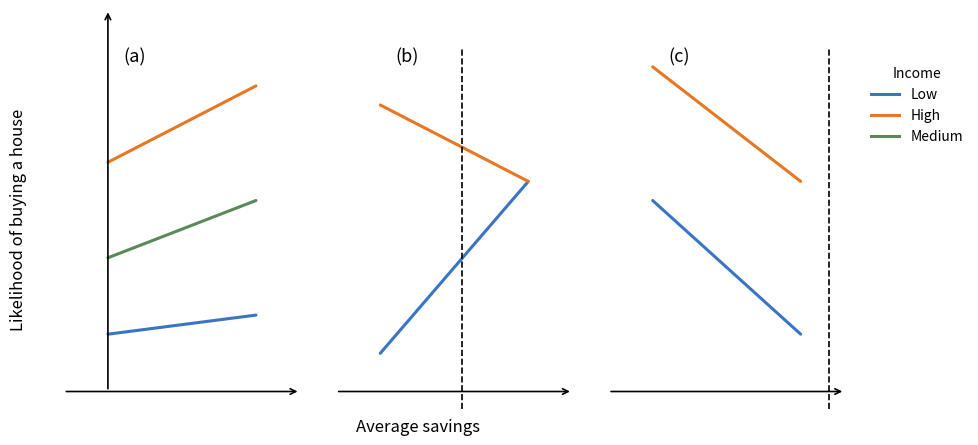

How many lines are shown in the chart?

3